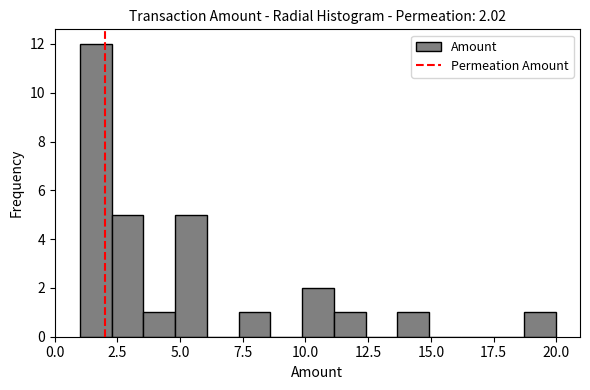

Around what value on the x-axis is the tallest bar? Give the approximate position of its centre, as read against the axis.

1.5